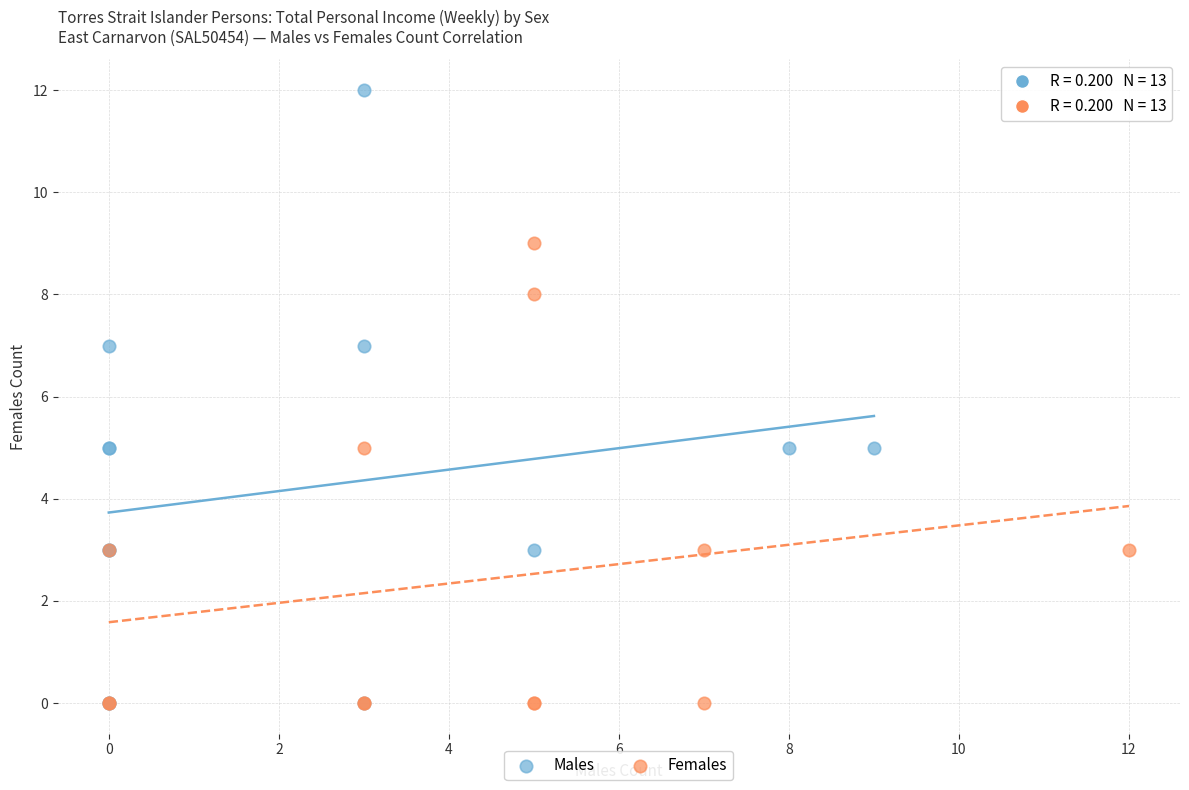

Which series contains the highest Y value?

Males